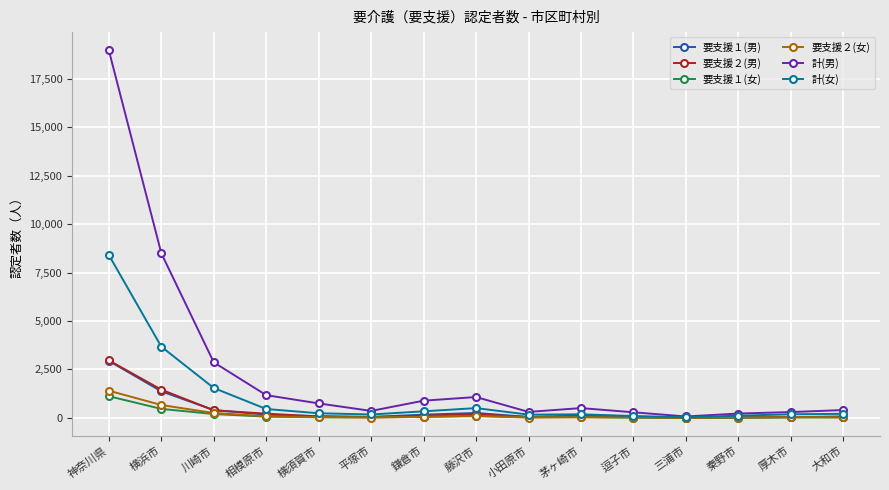

Which series changed the most between 神奈川県 and 横浜市?

計(男)